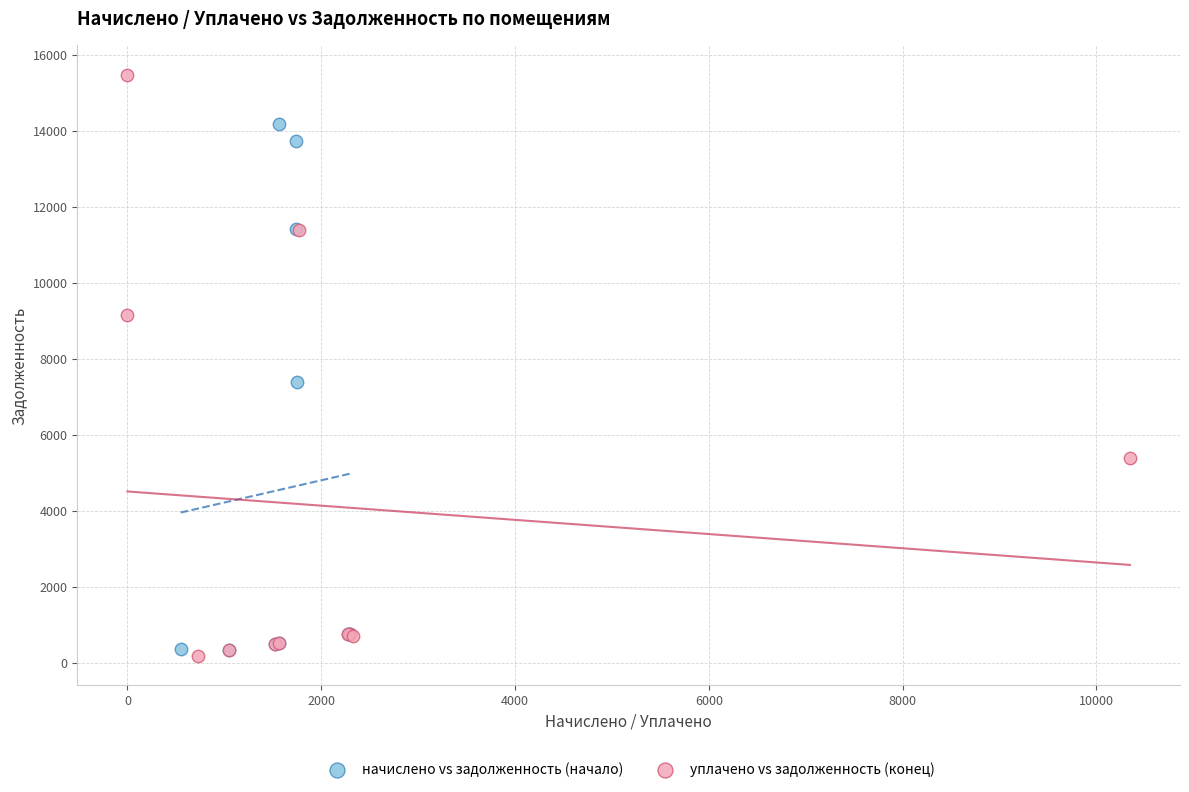

Which series contains the lowest Y value?

уплачено vs задолженность (конец)